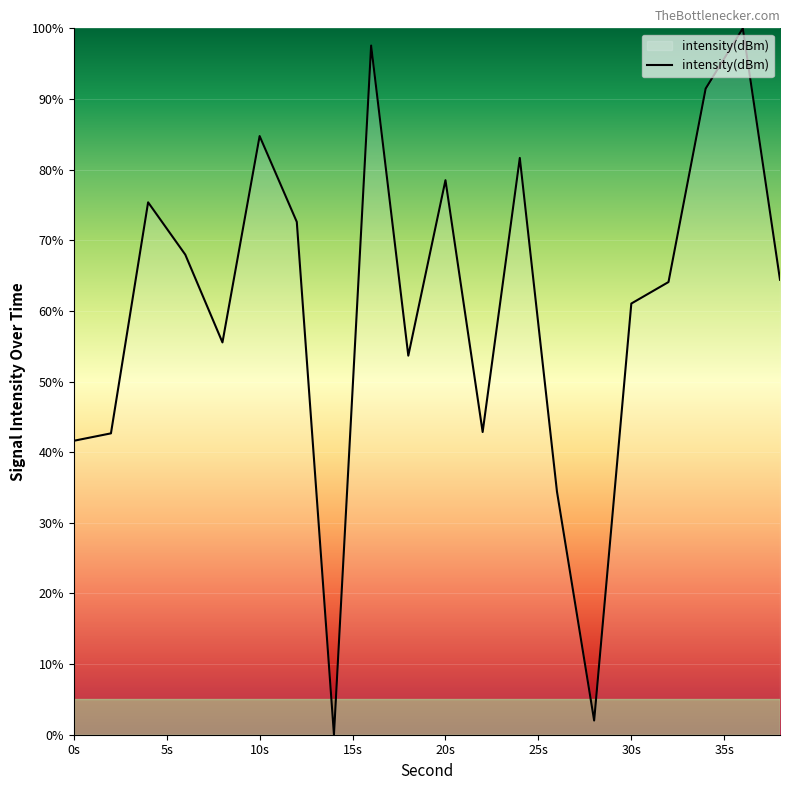

What is the difference between the maximum and minimum values?

100.0